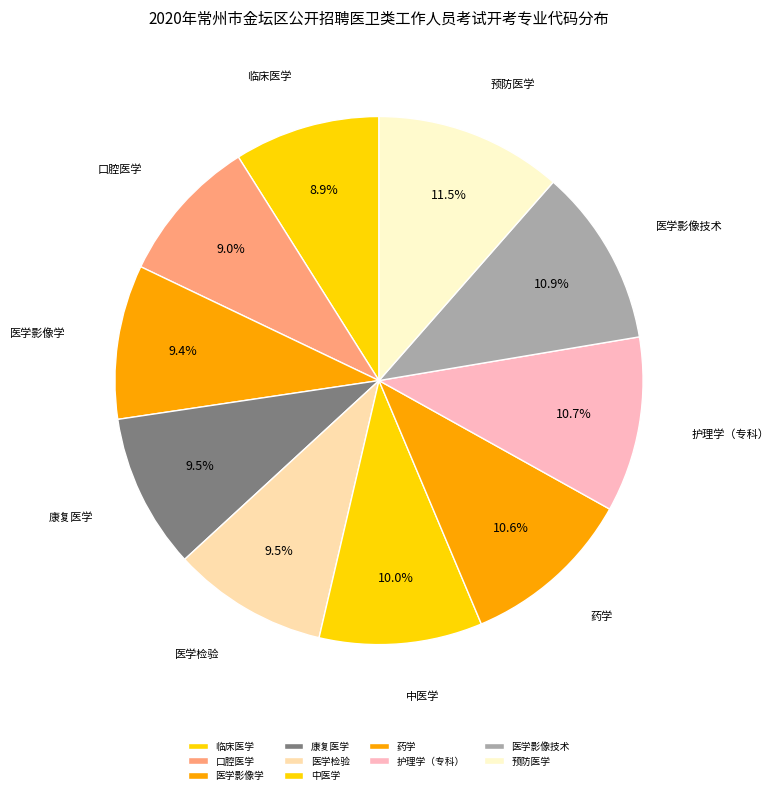

Approximately how many times larger is the value at 医学检验 compared to 康复医学?

1.0